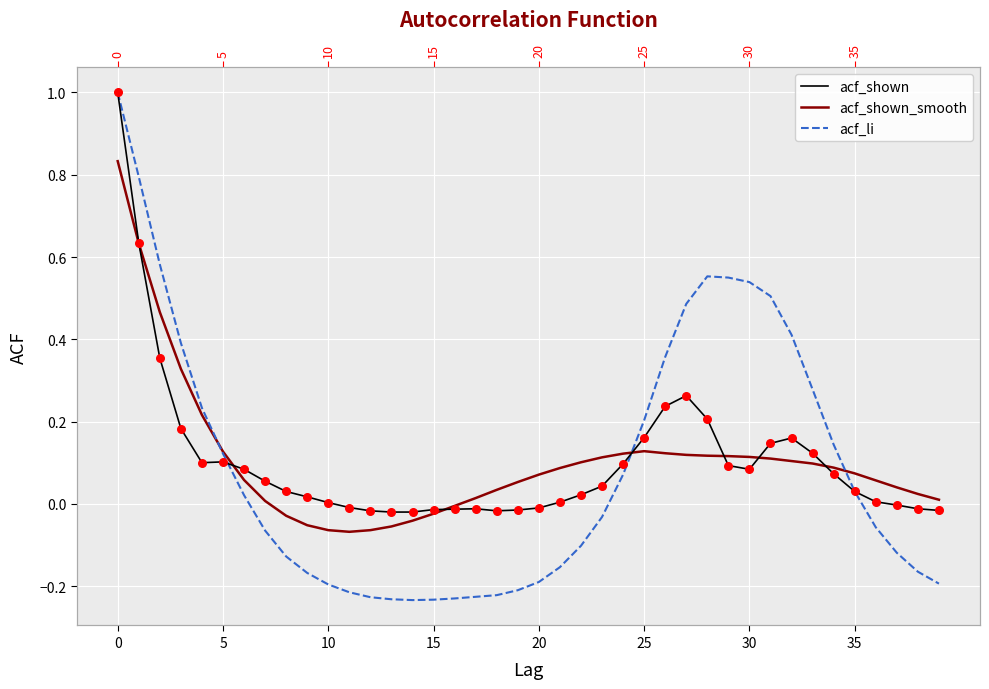

At how many categories does at least one series exceed 0?

34